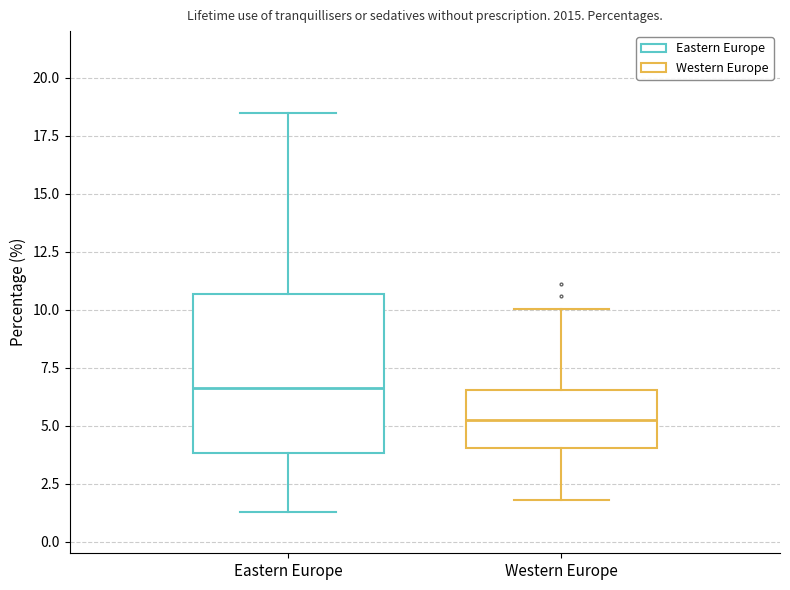

Which box is the tallest, from its lower edge to its upper edge?

Eastern Europe